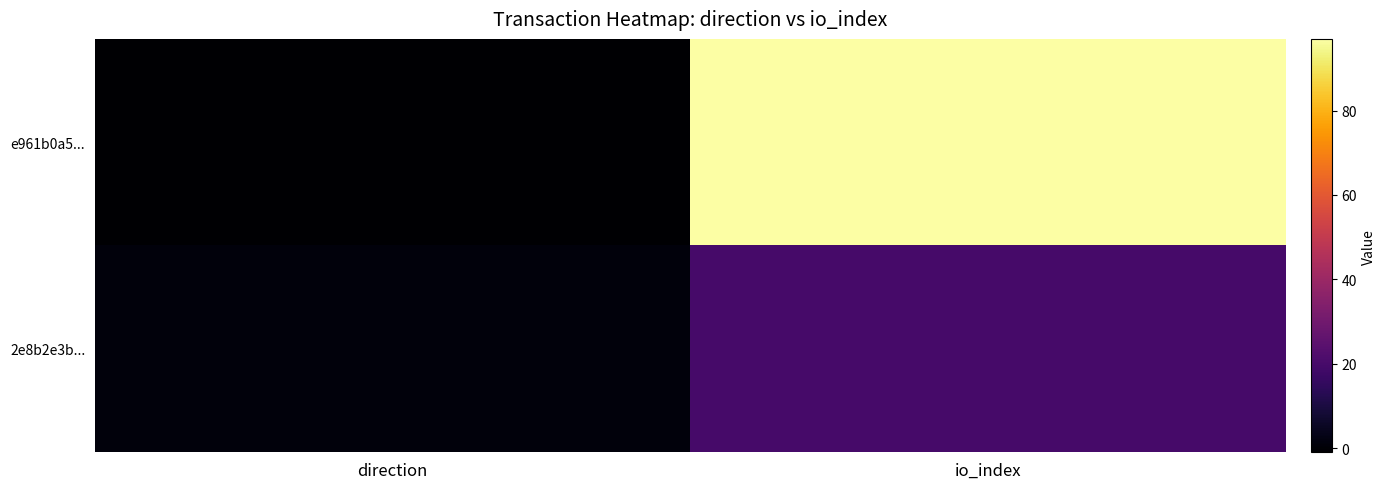

Which has a higher value, io_index or direction?

io_index